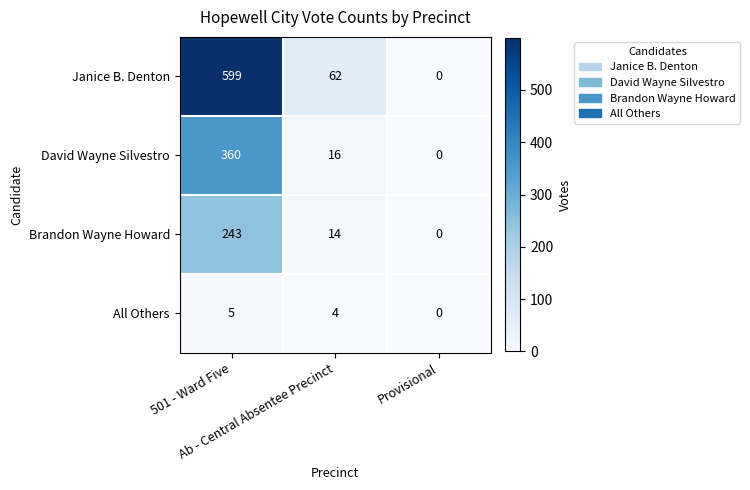

Which series has the largest range (max minus min)?

Janice B. Denton